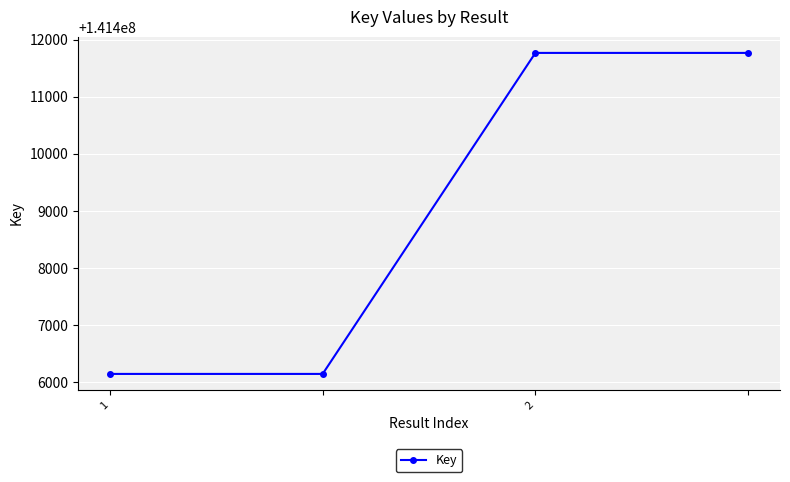

What is the smallest value displayed?

141406150